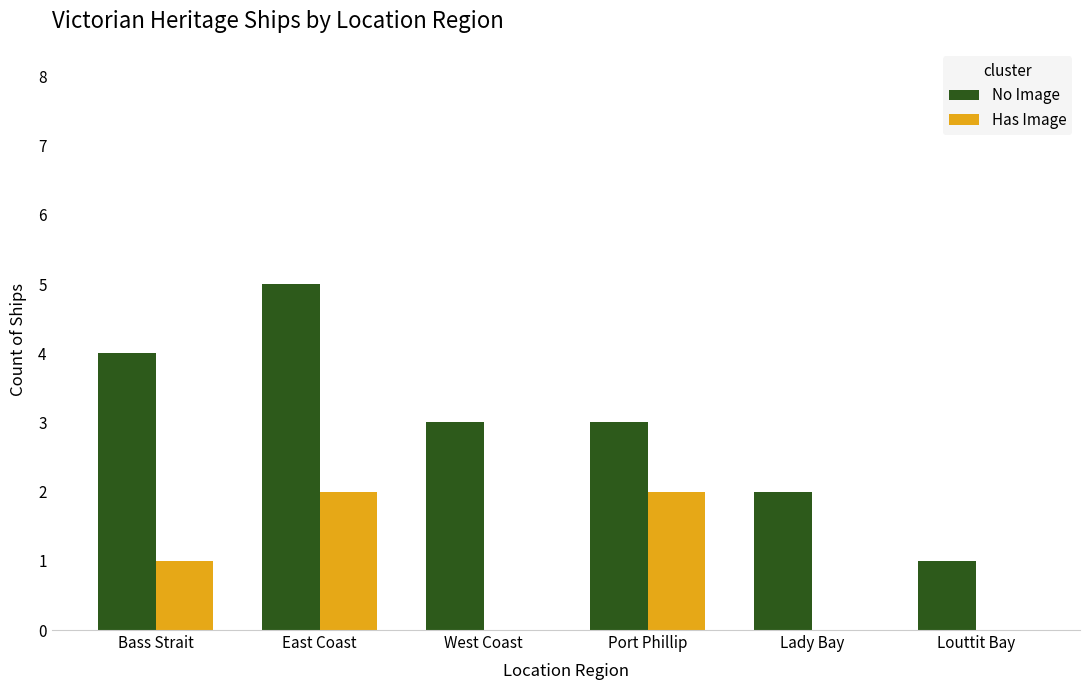

Which series has the largest range (max minus min)?

No Image